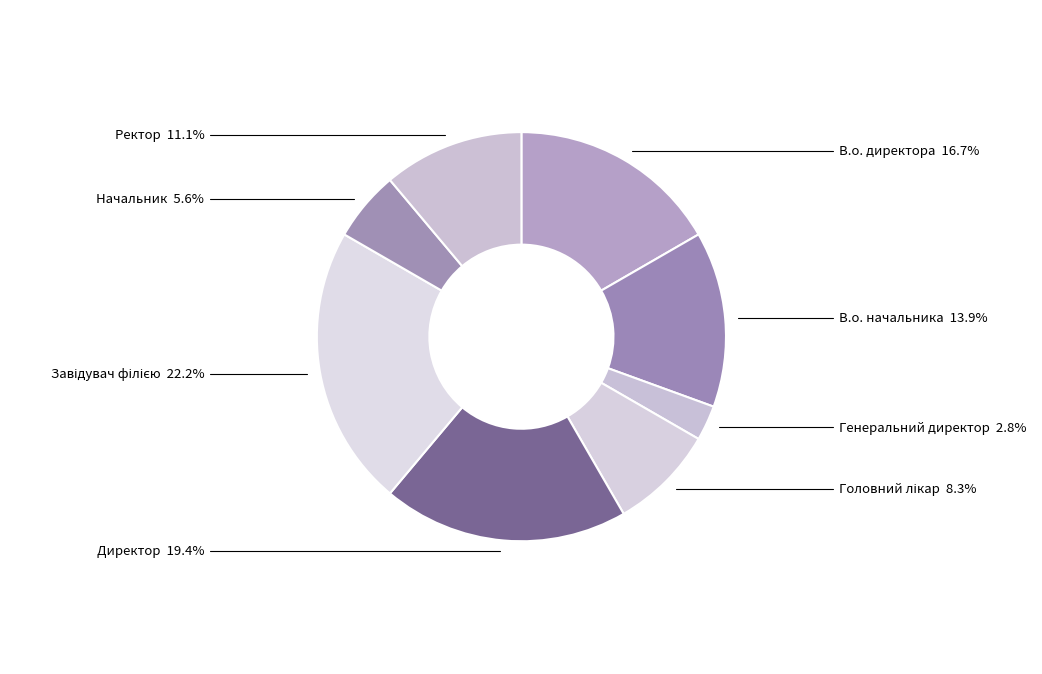

To the nearest percent, what is the average slice percentage?

12%